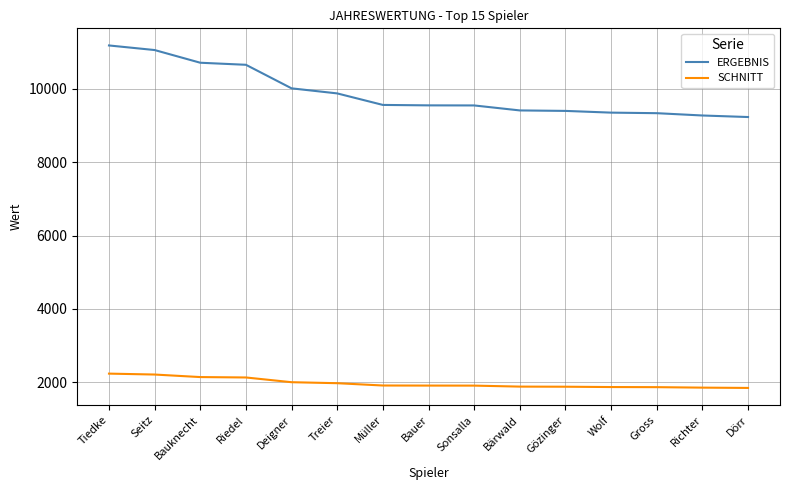

True or false: SCHNITT and ERGEBNIS cross at least once.

False